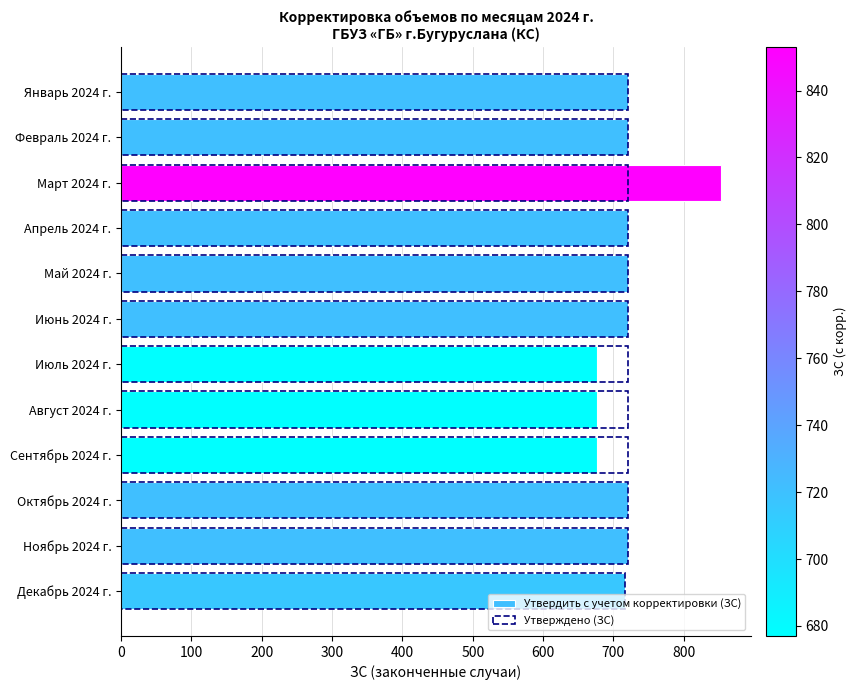

The Утверждено (ЗС) series shows 721 at 0. True or false?

True